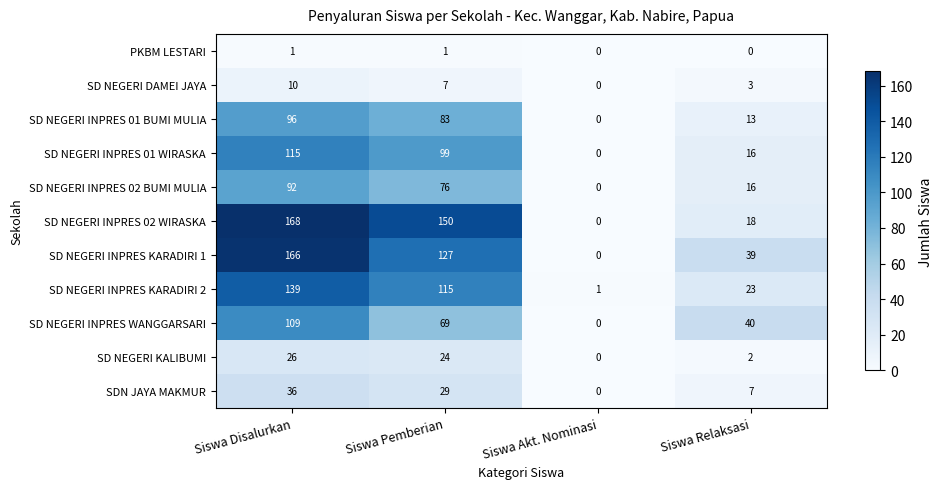

Which series has the largest range (max minus min)?

SD NEGERI INPRES 02 WIRASKA